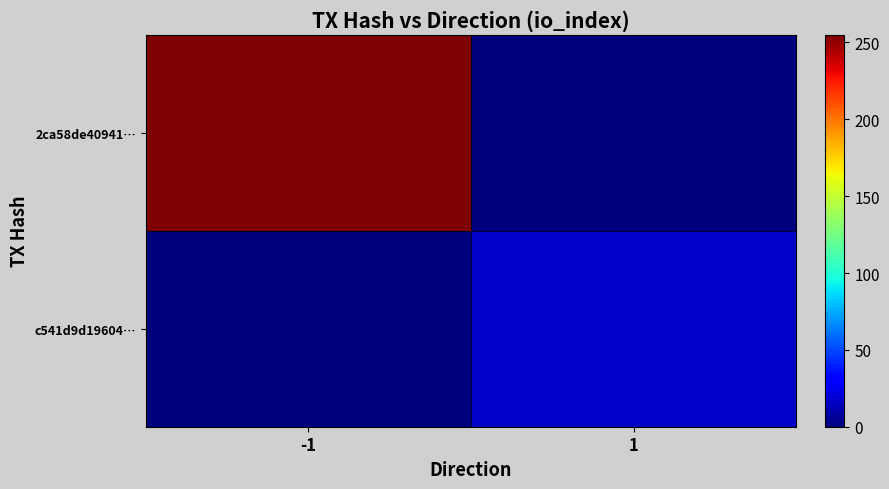

Reading right to left, list all the values displayed in this chart.

2ca58de40941…: 1=0	-1=255
c541d9d19604…: 1=16	-1=0